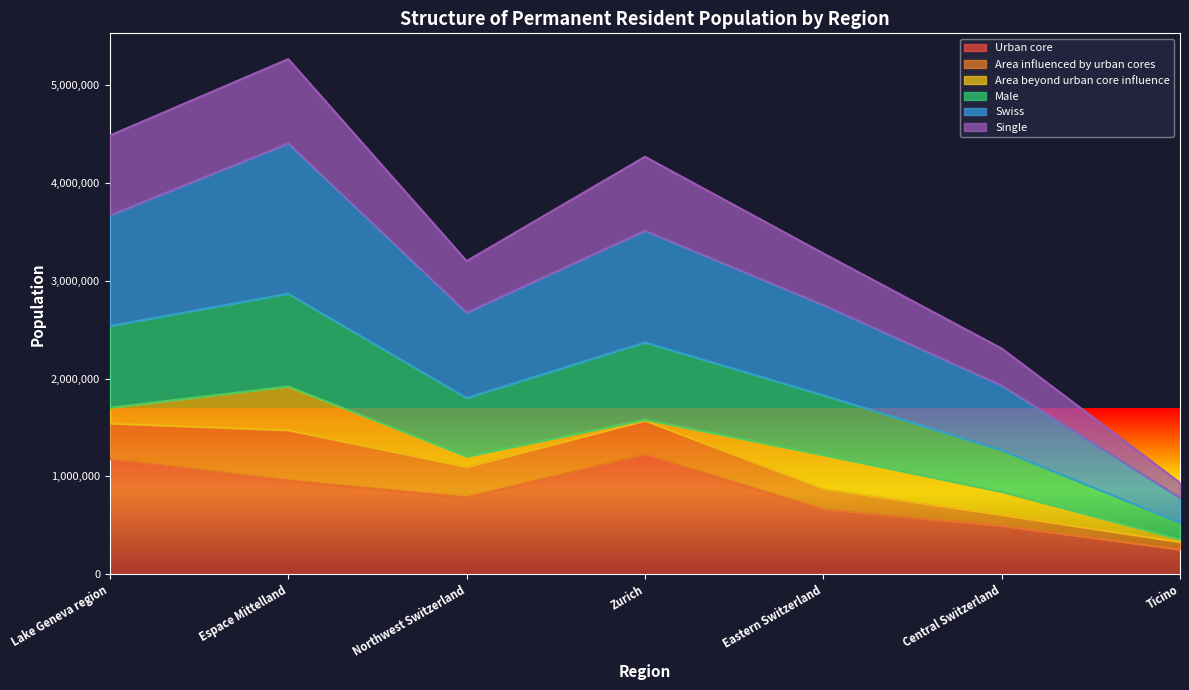

The Urban core series shows 1176727 at Lake Geneva region. True or false?

True